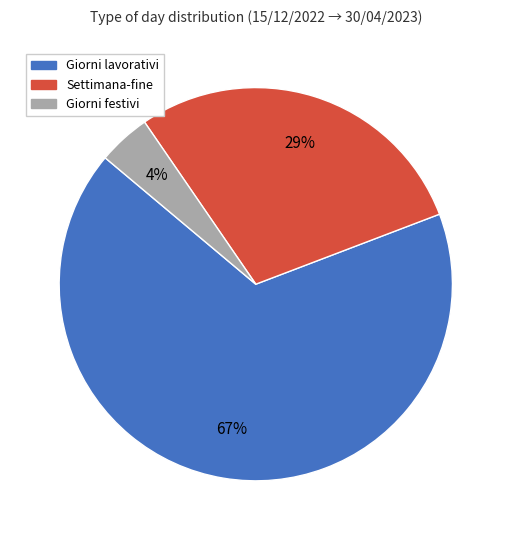

Count the number of slices in the pie.

3